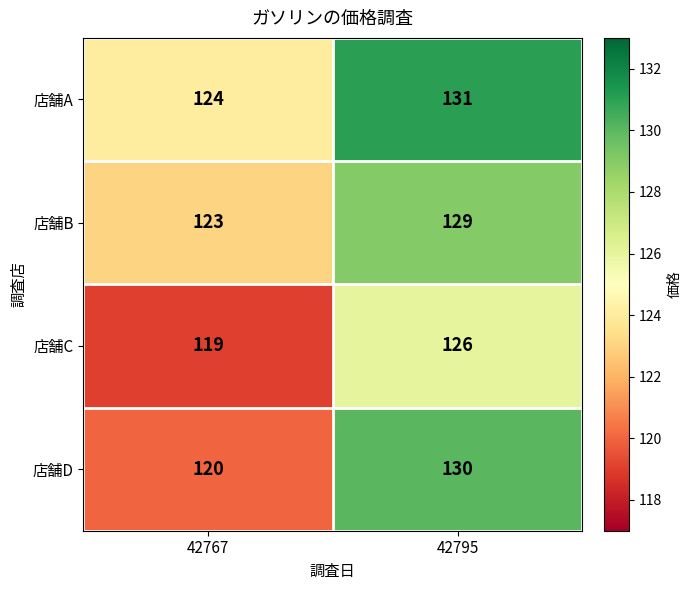

What is the sum of all 店舗C values?

245